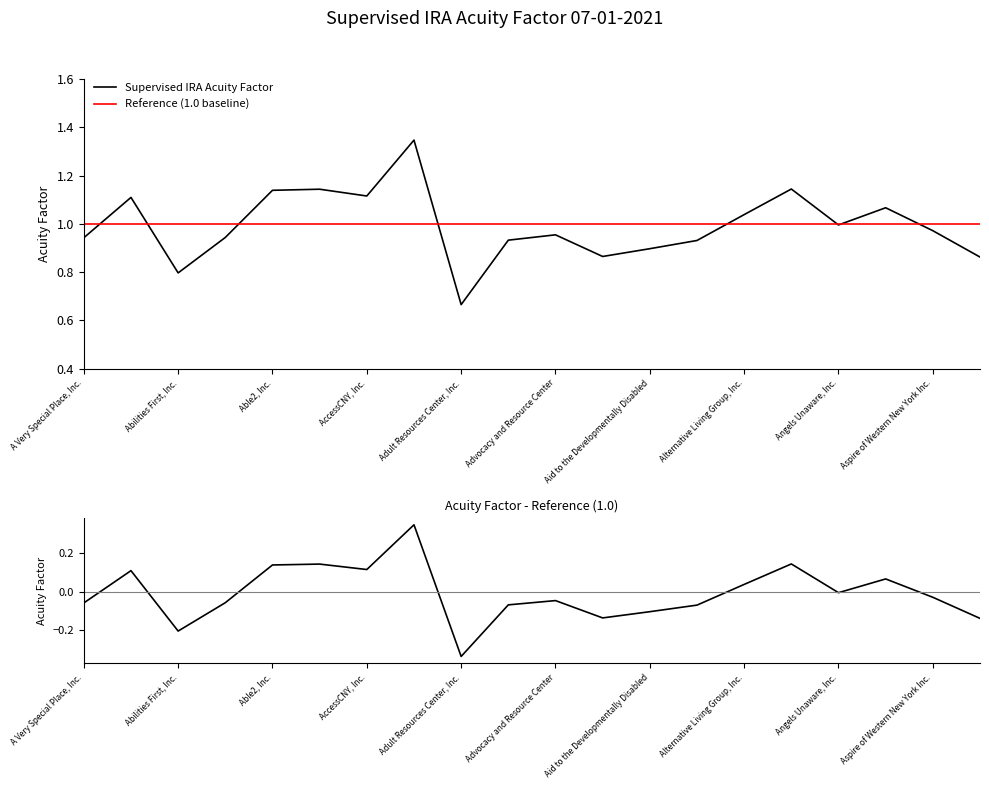

How many data points in Acuity Factor - 1.0 are above 0?

8